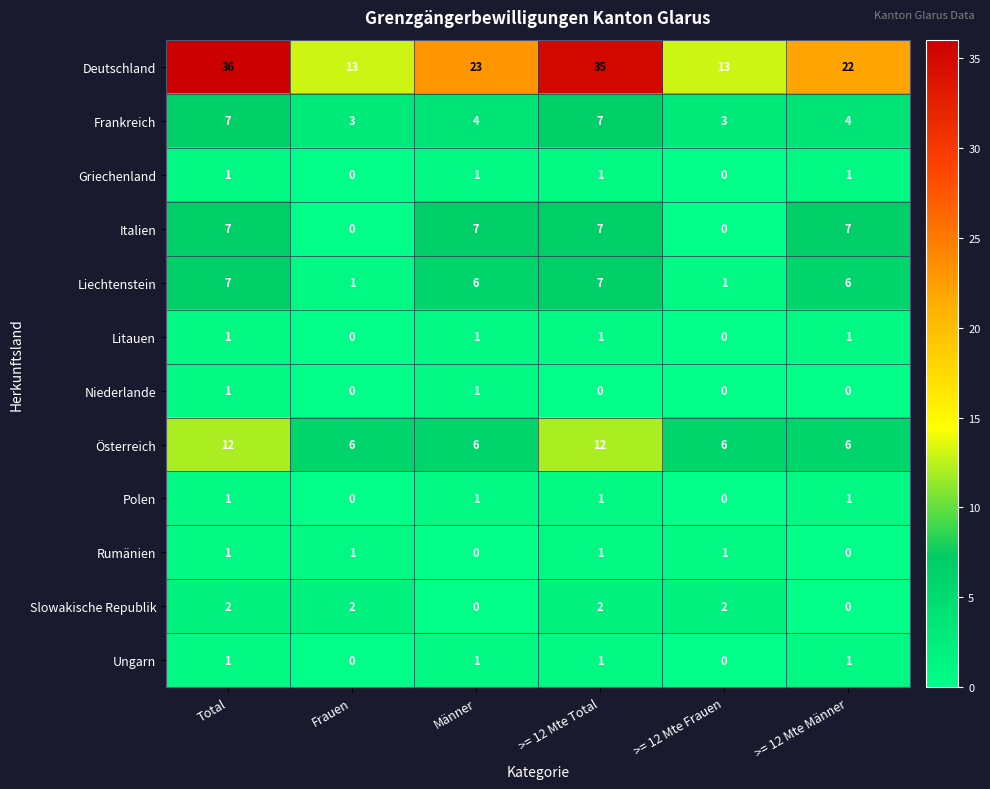

What is the difference between the second highest and minimum values in the Österreich series?

6